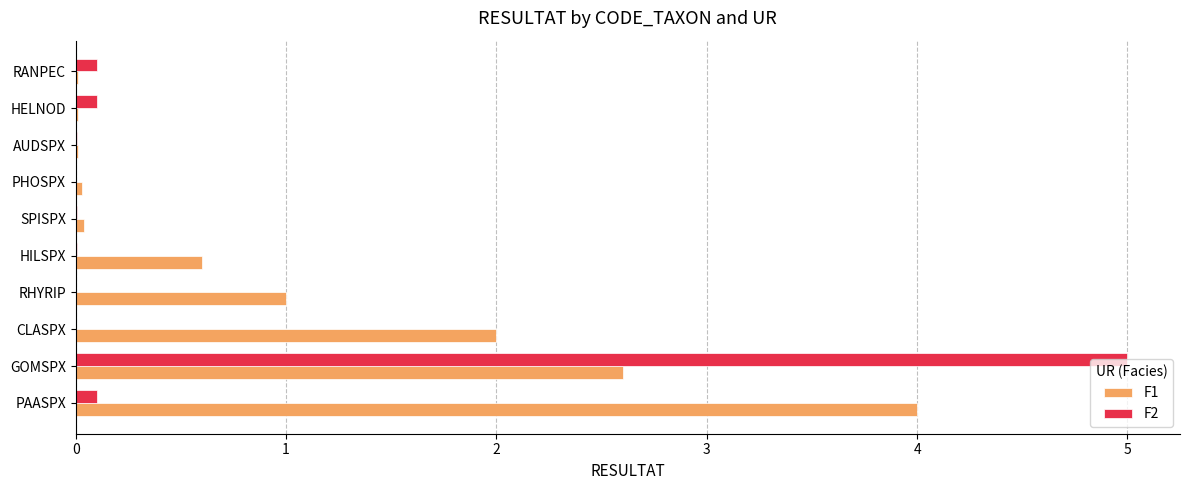

What is the sum of all F1 values?

10.3